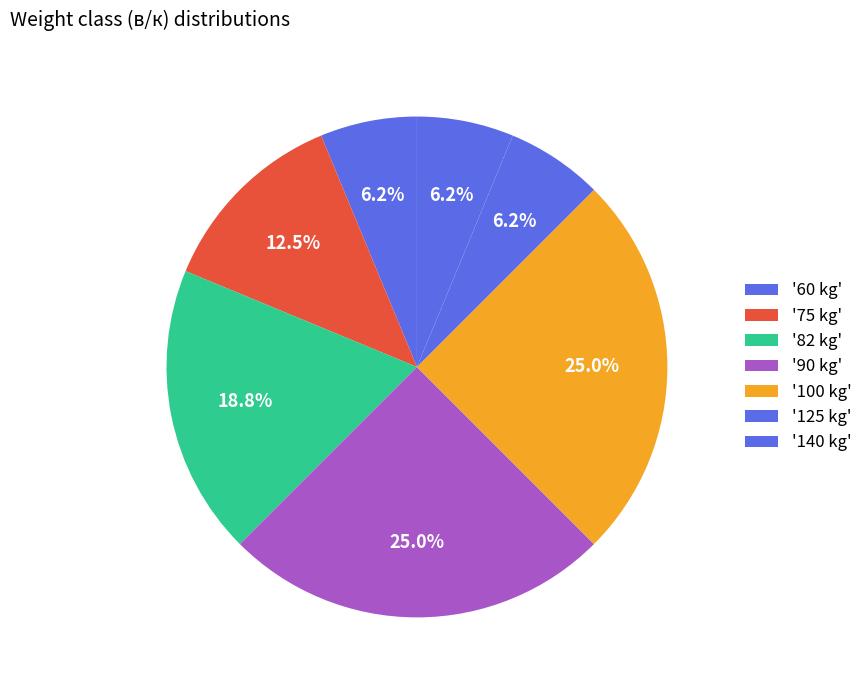

How many slices are in this pie chart?

7